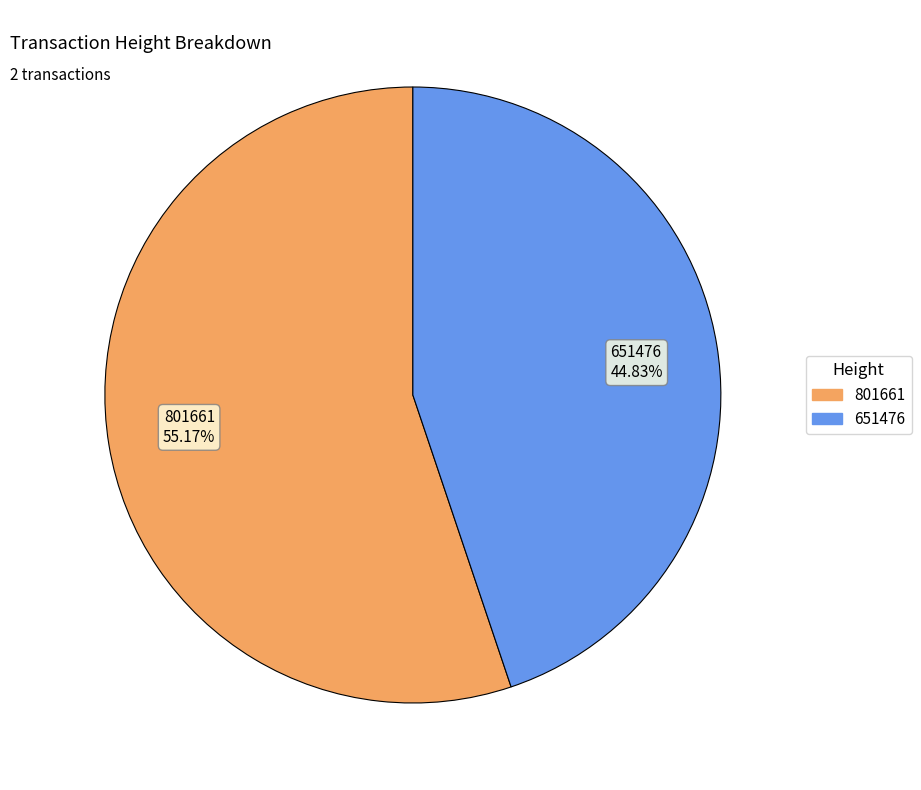

Approximately how many times larger is the value at 651476 compared to 801661?

0.8